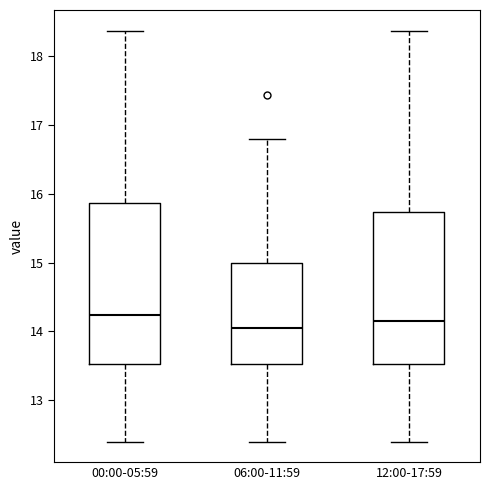

Reading left to right, transcribe this box plot: for each box, give where its median line is, the range the box spans, and where its two whiskers end, as read against the y-axis. The values are not printed on the chart, so give them approximately, as read against the axis.

00:00-05:59: median 14.2, box 13.5 to 15.9, whiskers 12.4 to 18.4
06:00-11:59: median 14.1, box 13.5 to 15.0, whiskers 12.4 to 16.8
12:00-17:59: median 14.2, box 13.5 to 15.7, whiskers 12.4 to 18.4